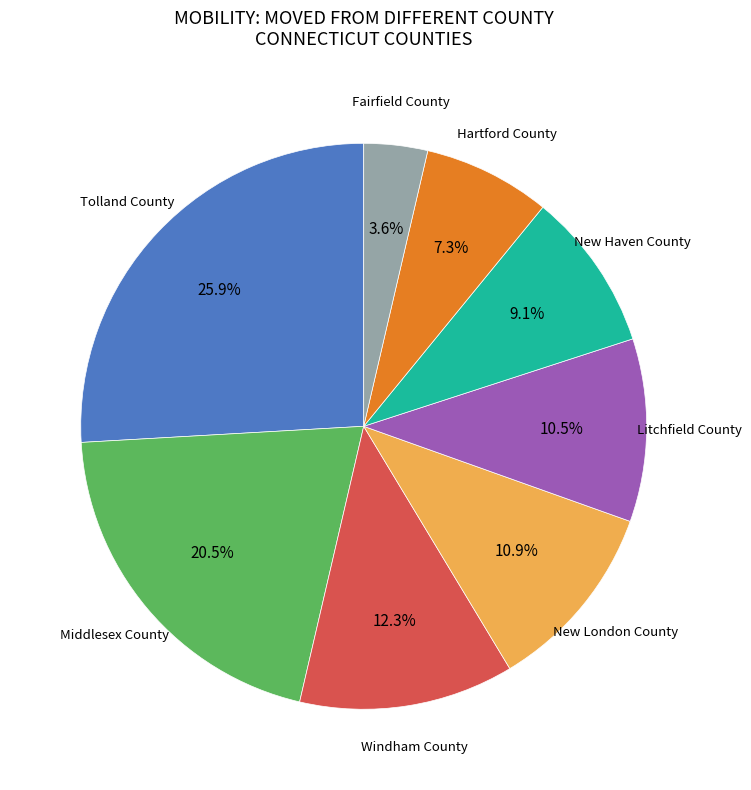

Does any single category account for the majority?

No